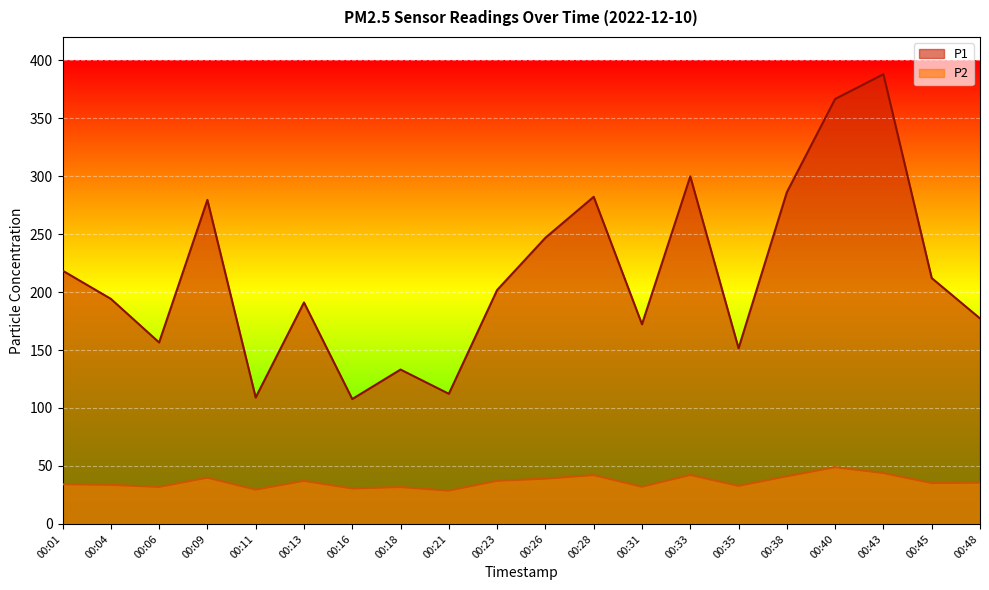

What is the difference between the P1 values at 00:38 and 00:01?

67.6